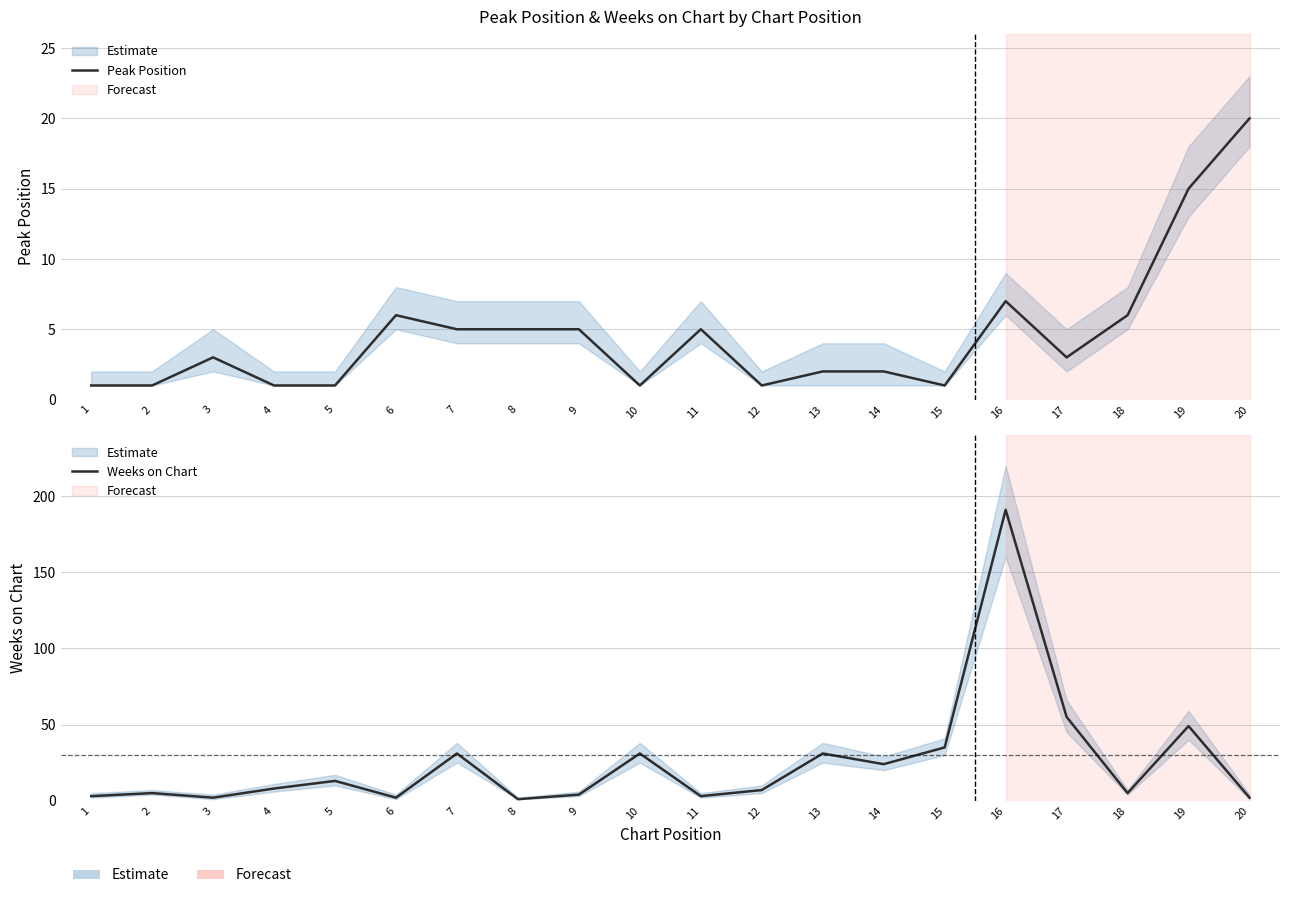

What is the difference between the maximum and minimum values in the Peak Position series?

19